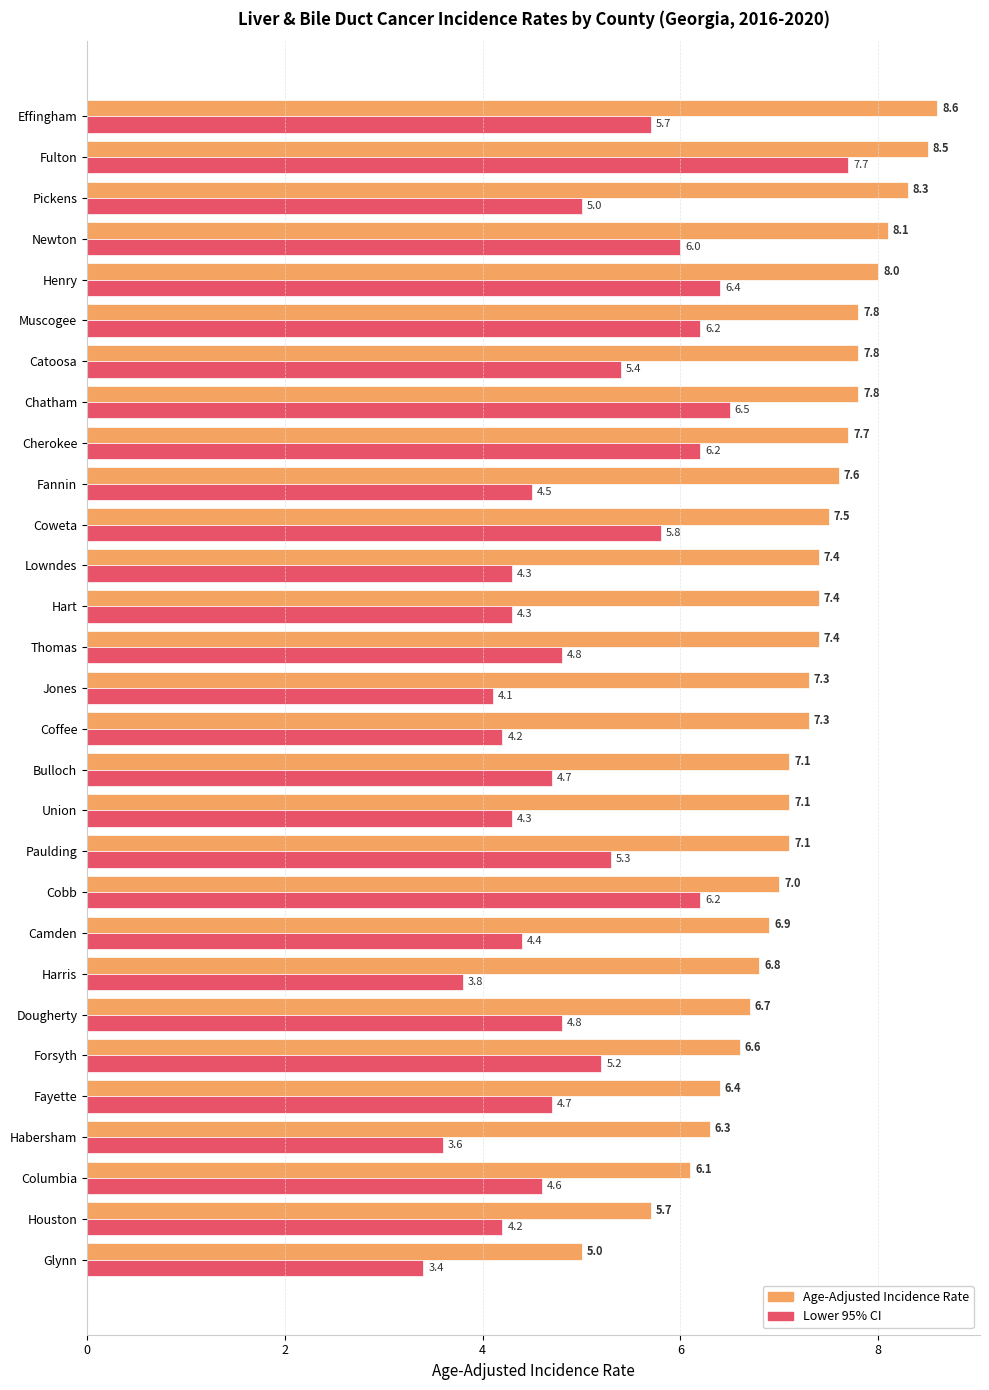

What is the lowest value of the Age-Adjusted Incidence Rate series?

5.0